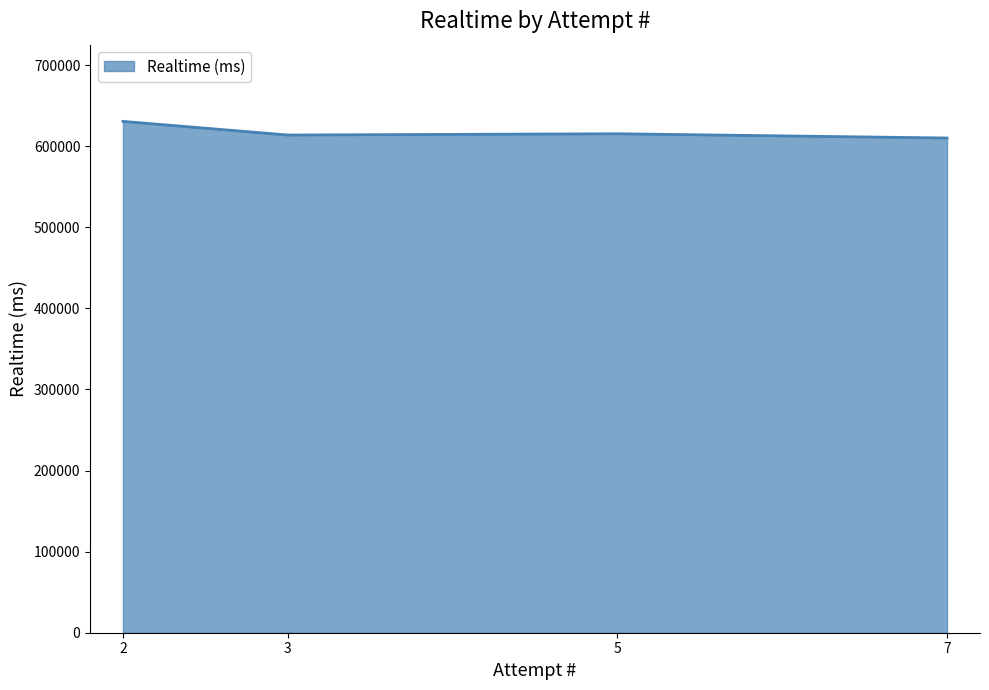

How many categories are shown in the chart?

4